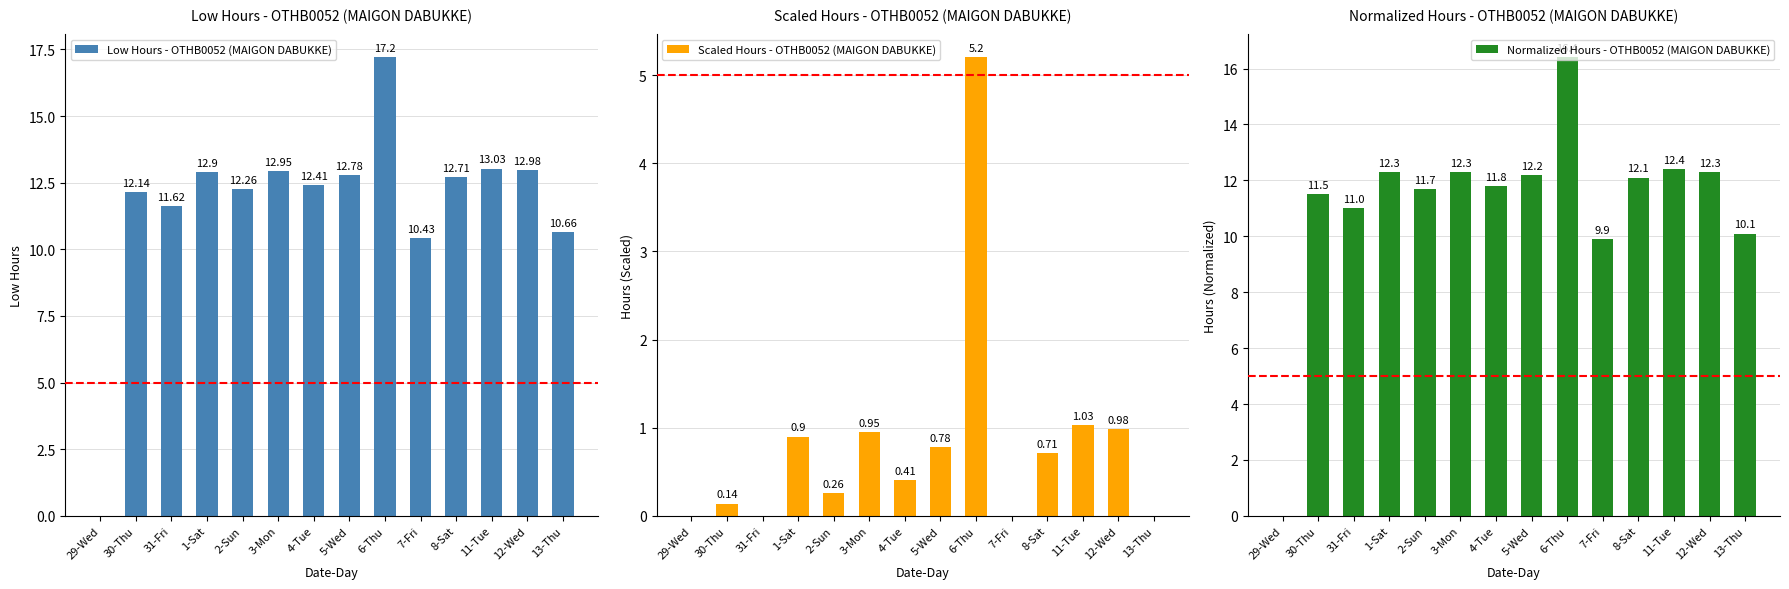

What is the spread (max minus min) of values at 1-Sat?

12.0